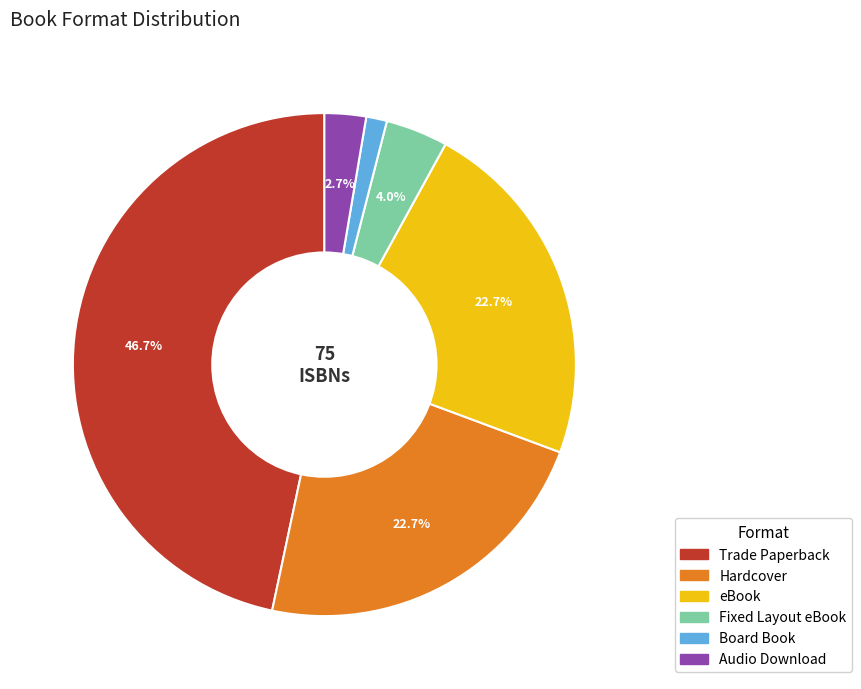

Approximately how many times larger is the value at Board Book compared to Hardcover?

0.1